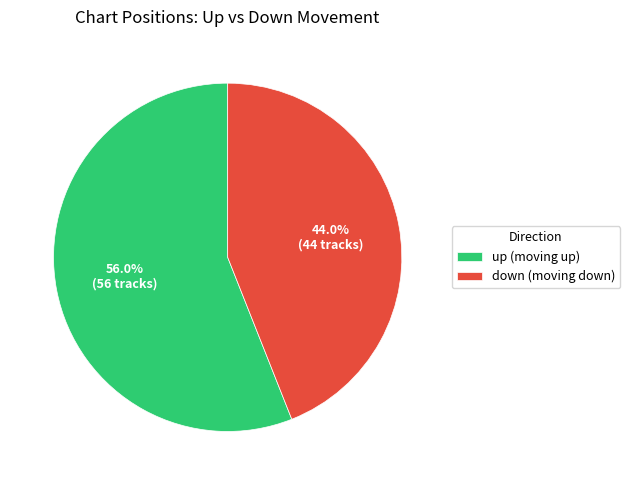

Count the number of slices in the pie.

2